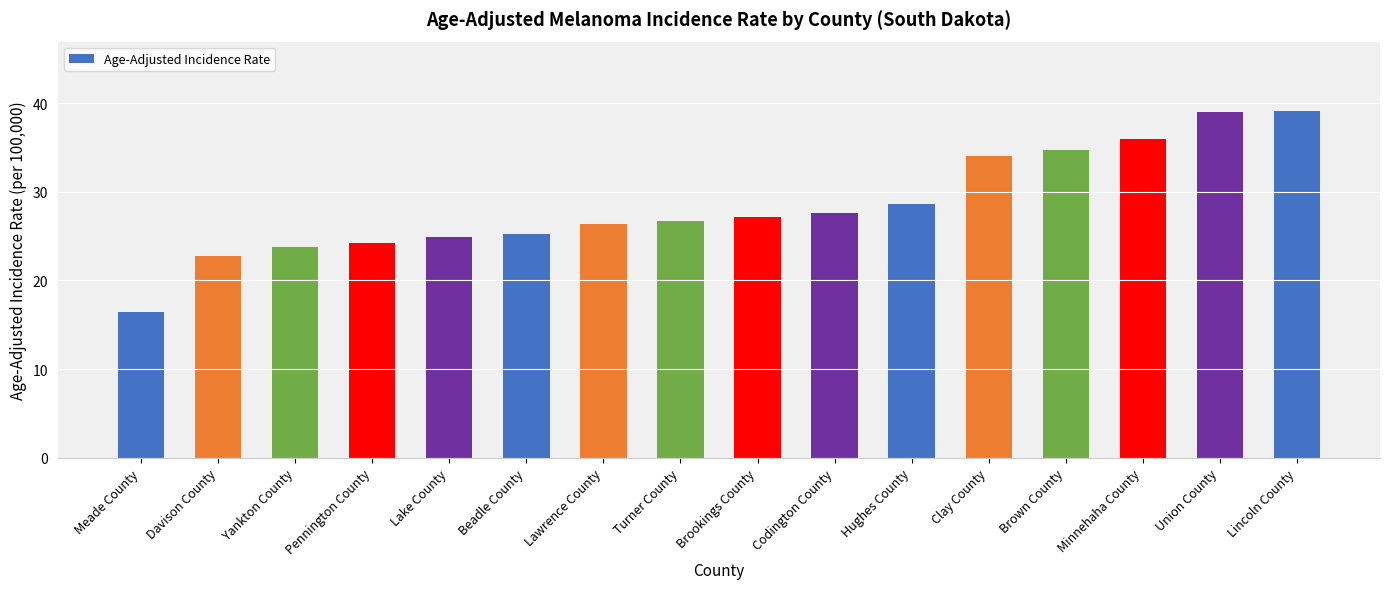

How many values are below 27?

8